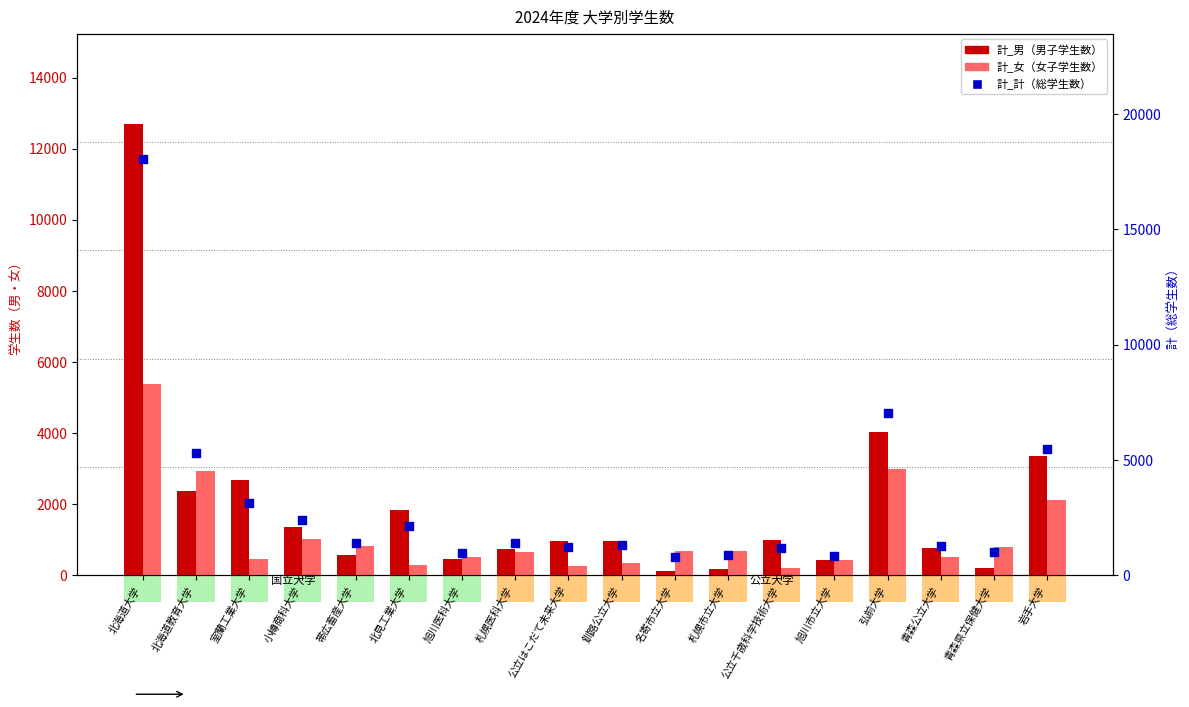

At which category is the sum across all series the highest?

北海道大学